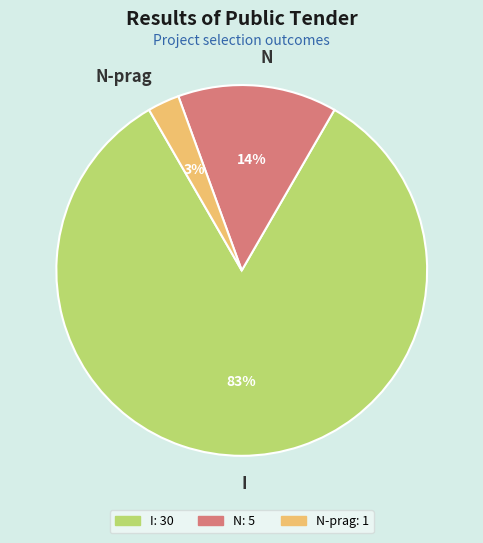

Count the number of slices in the pie.

3